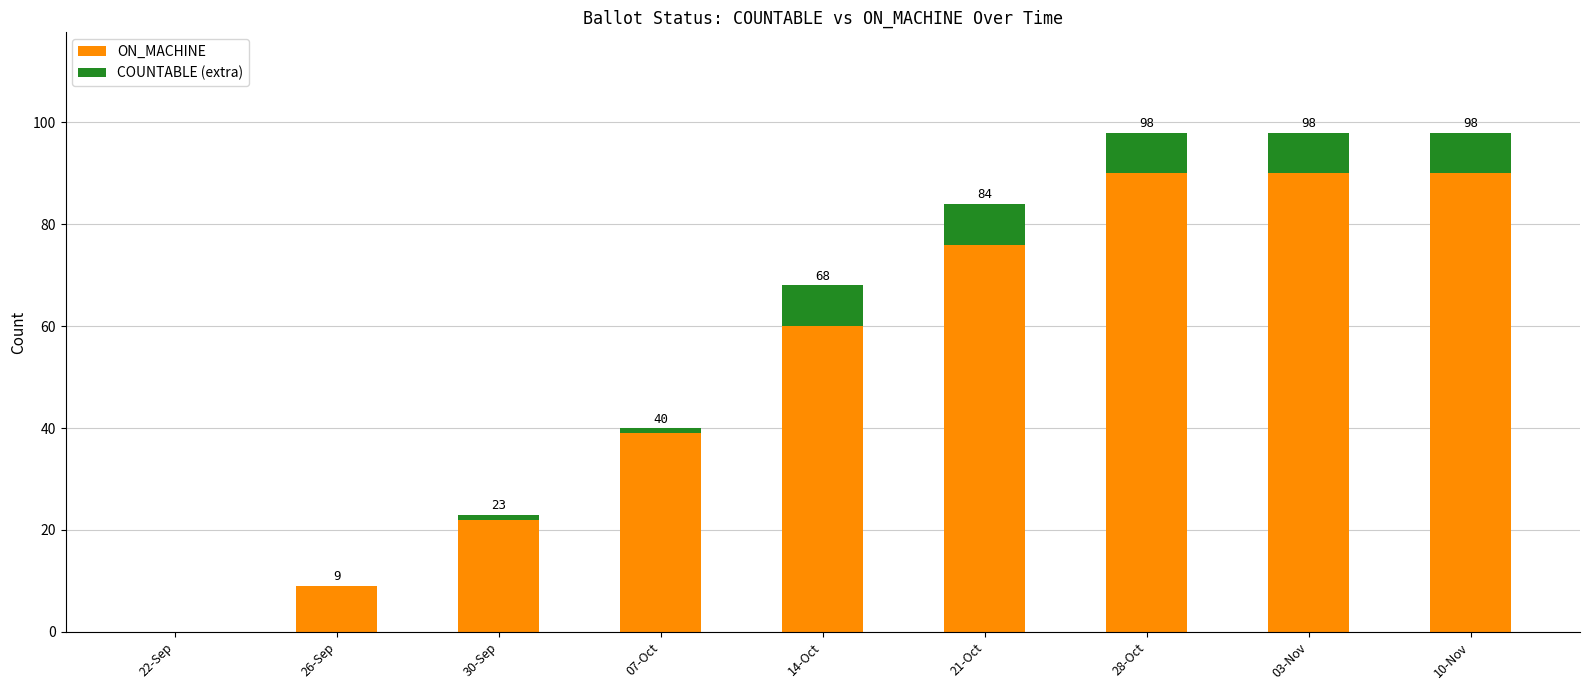

Reading left to right, transcribe the values for ON_MACHINE.

22-Sep=0	26-Sep=9	30-Sep=22	07-Oct=39	14-Oct=60	21-Oct=76	28-Oct=90	03-Nov=90	10-Nov=90